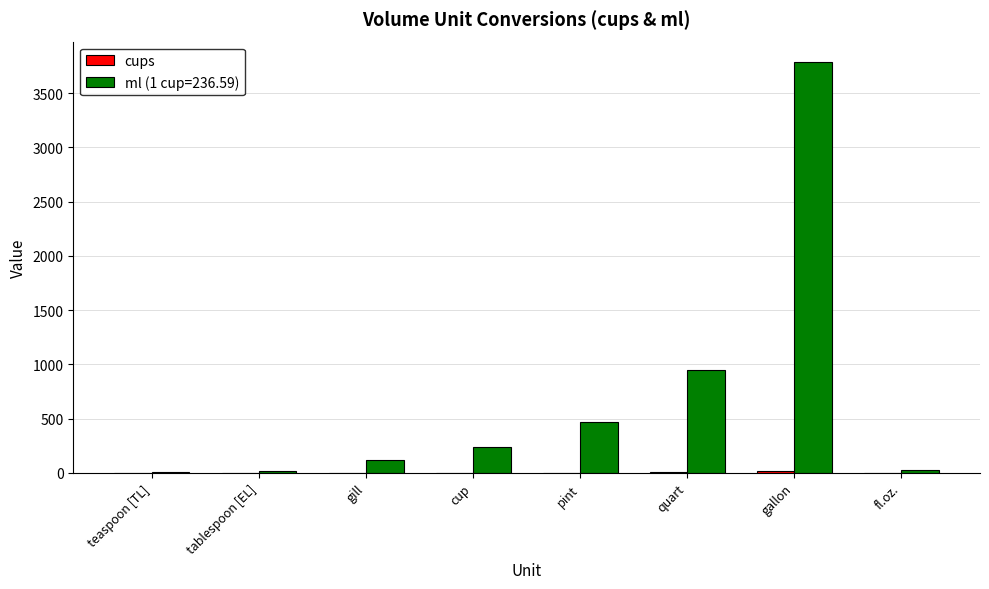

Is it true that ml (1 cup=236.59) equals 946.4 at quart?

True